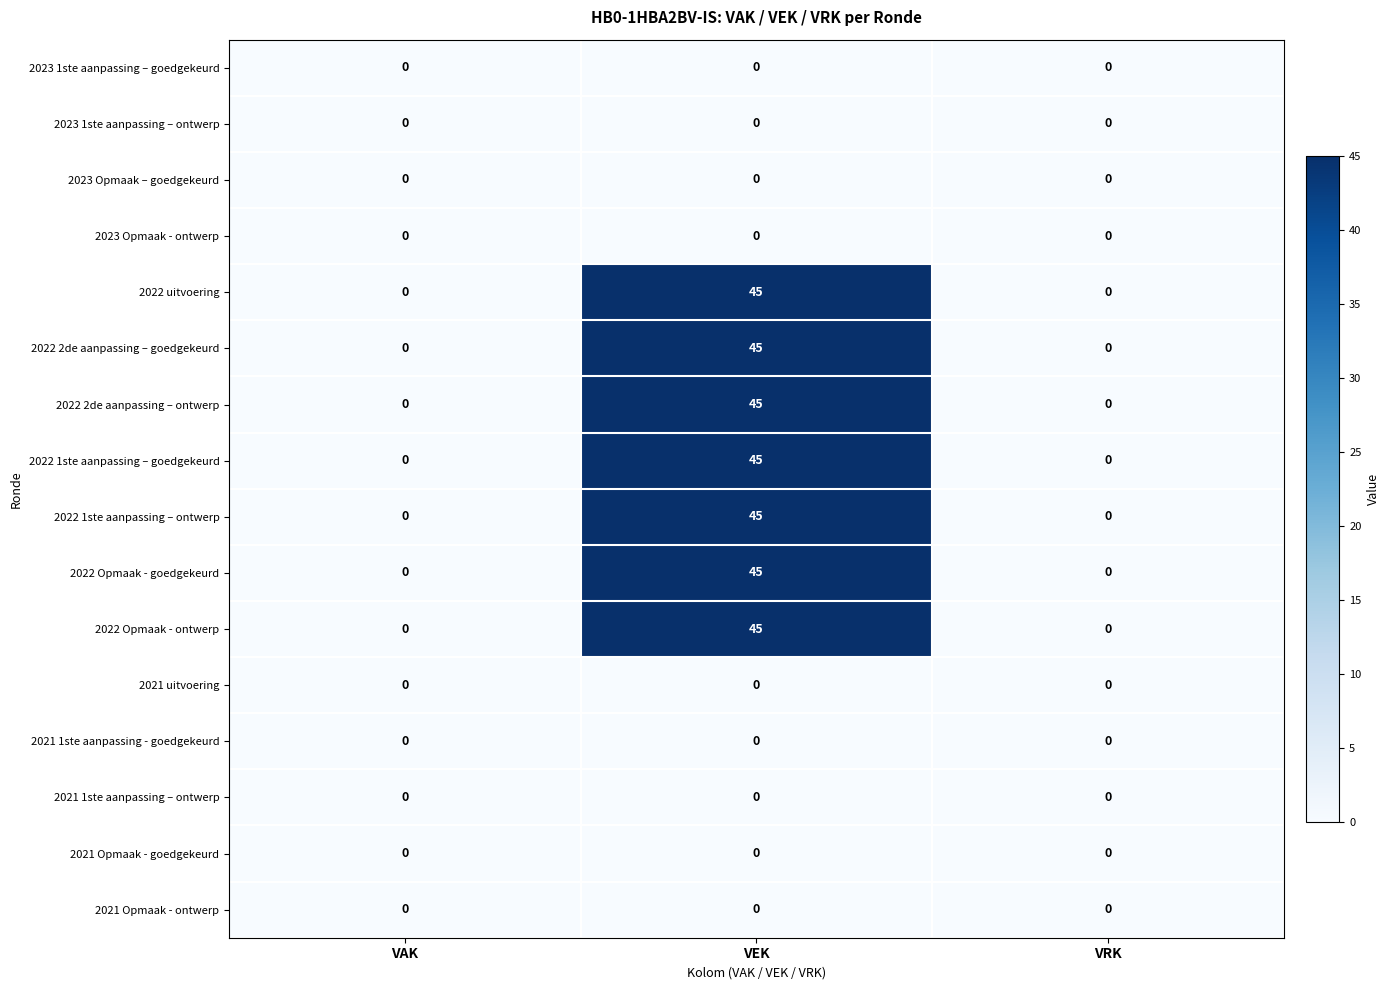

The value of 2022 Opmaak - goedgekeurd at VAK is -29. True or false?

False